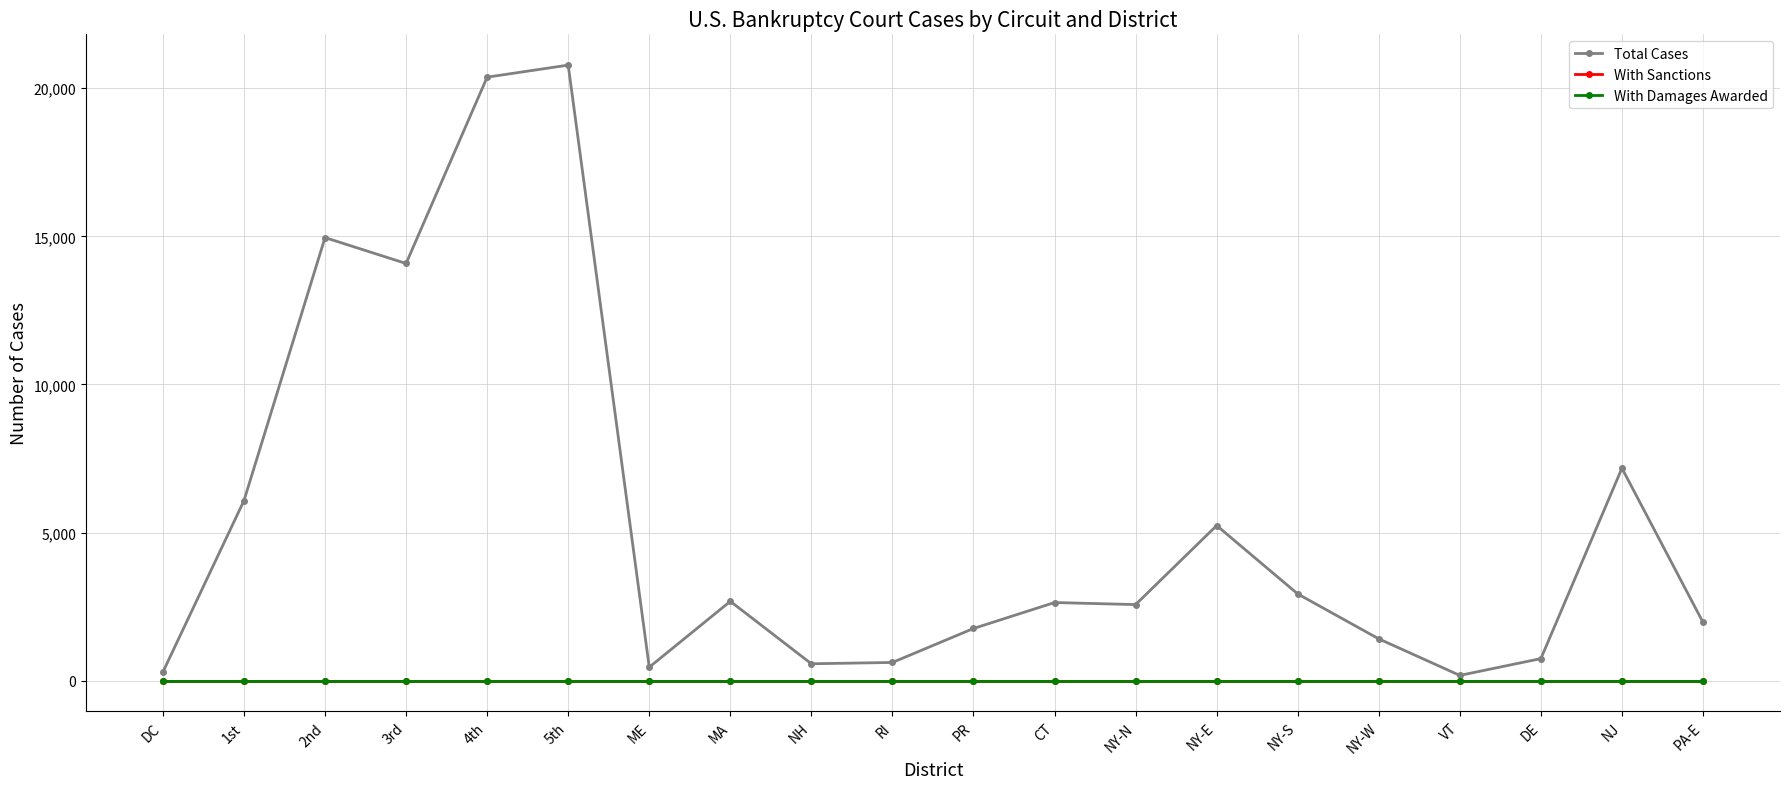

The With Damages Awarded series shows 0 at PA-E. True or false?

True